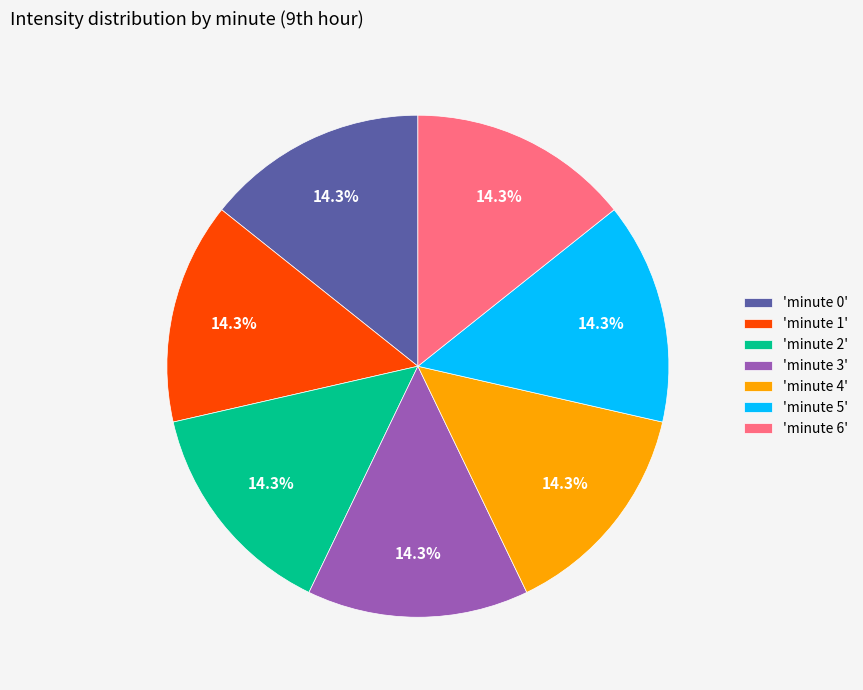

To the nearest percent, what is the average slice percentage?

14%